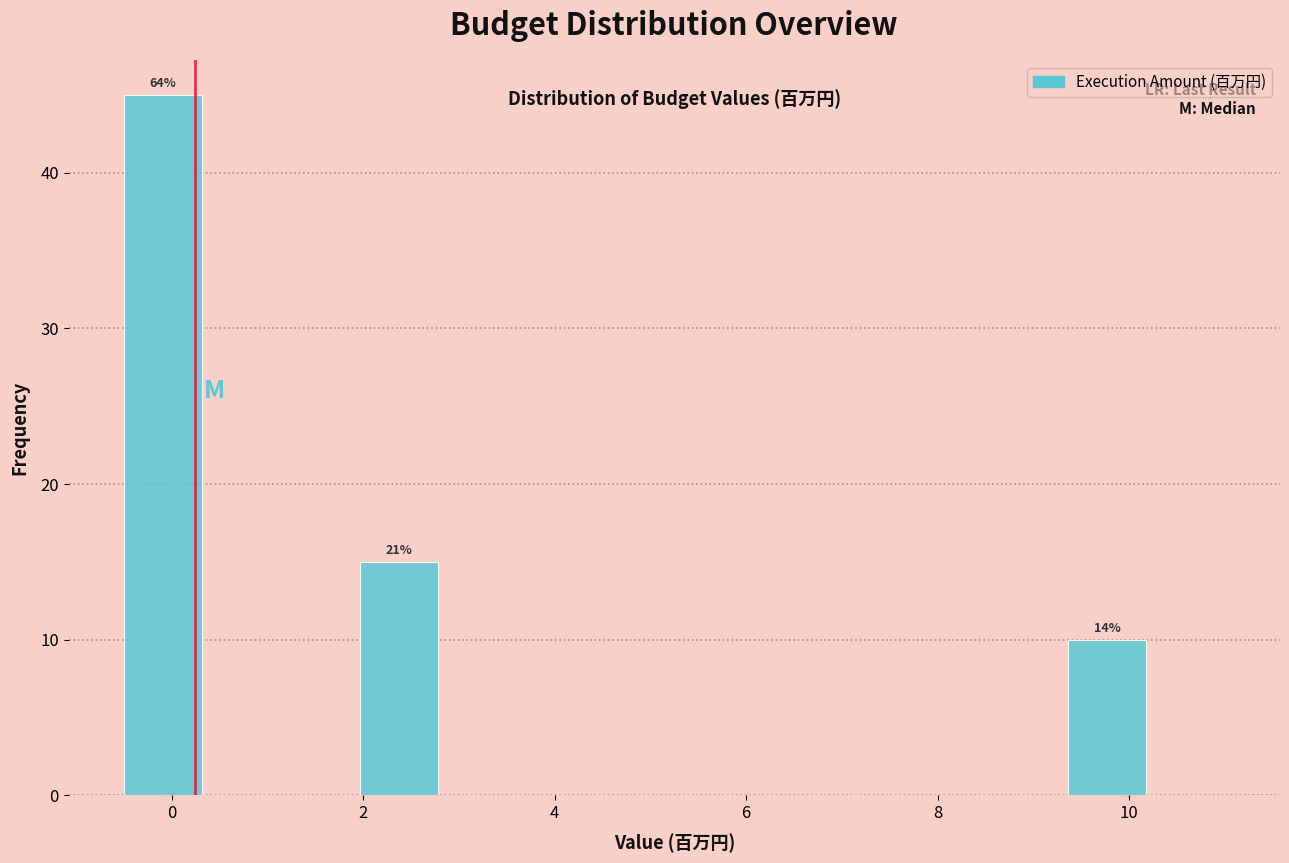

Which range on the x-axis has the tallest bar?

-0.4 to 0.4